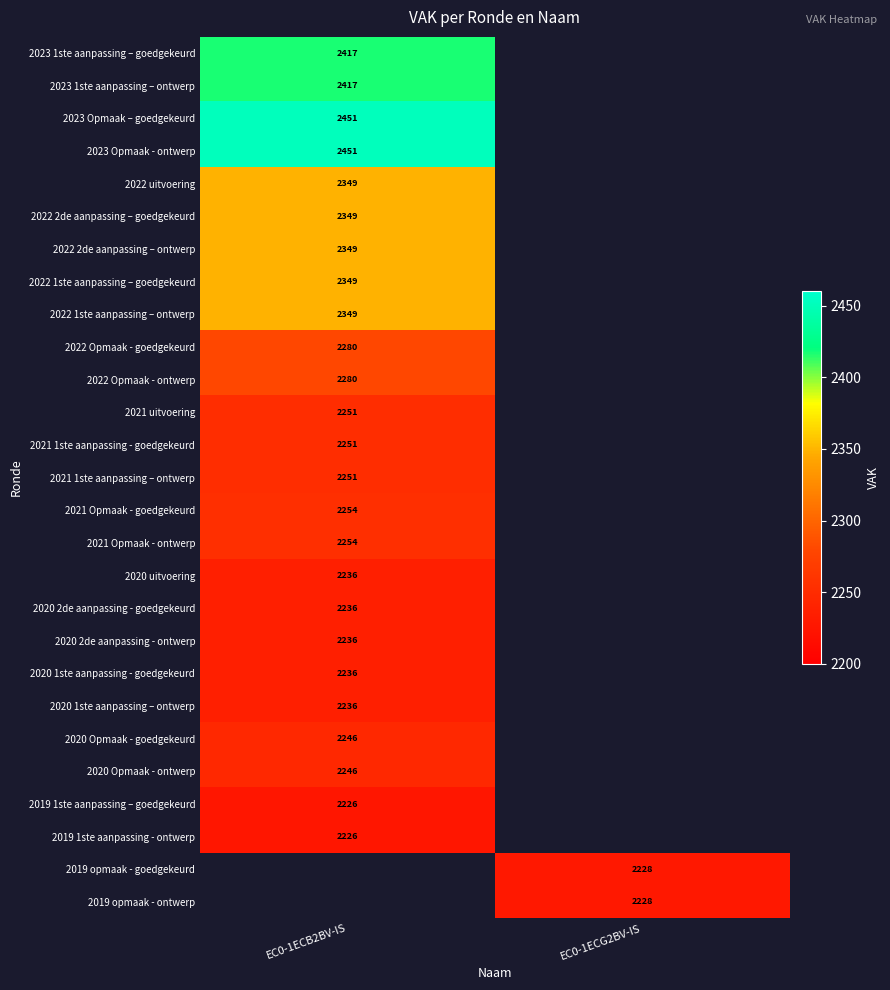

Between EC0-1ECG2BV-IS and EC0-1ECB2BV-IS, which is larger?

EC0-1ECB2BV-IS